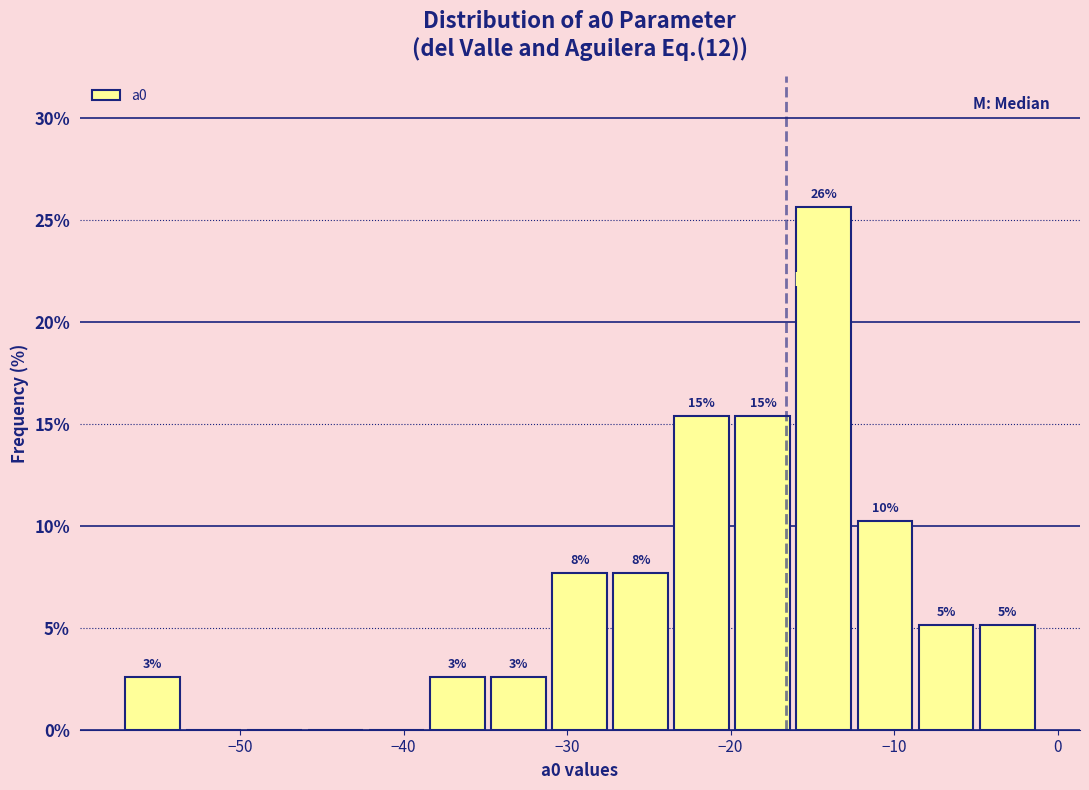

Around what value on the x-axis is the tallest bar? Give the approximate position of its centre, as read against the axis.

-14